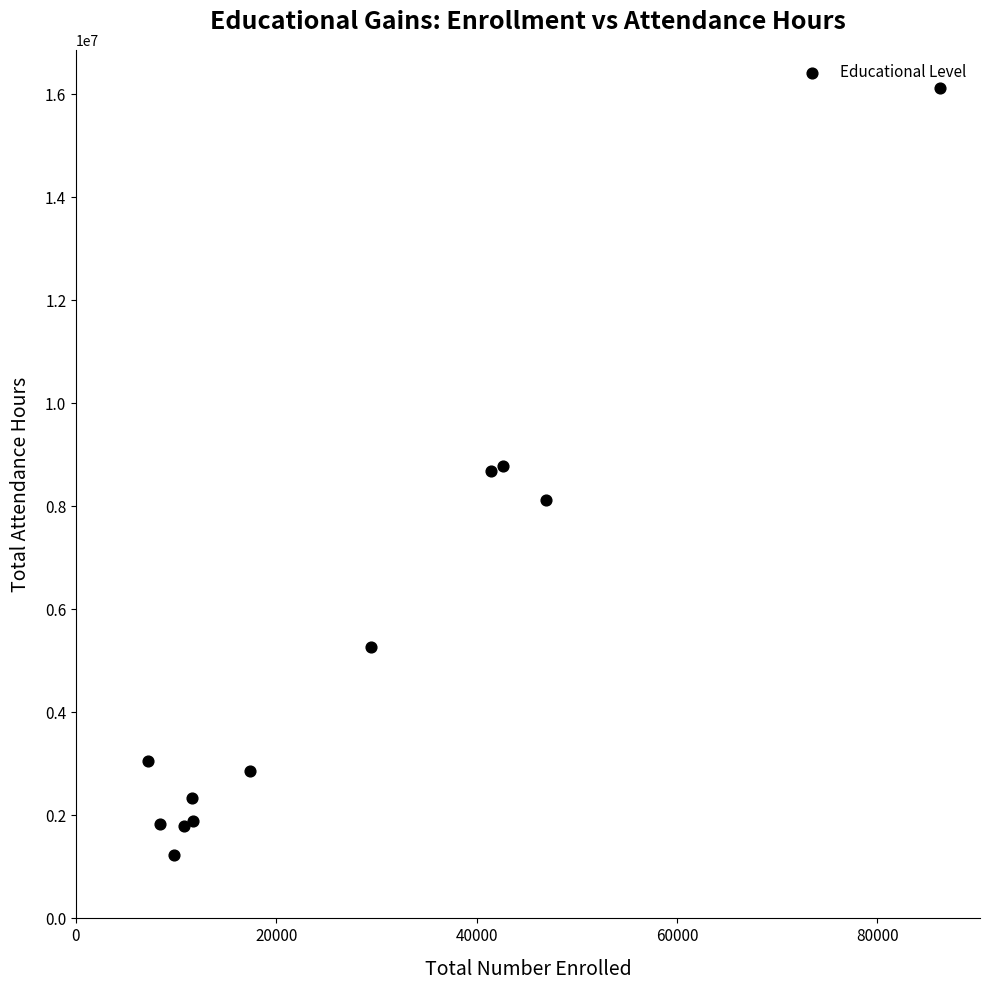

What is the average X value?

26963